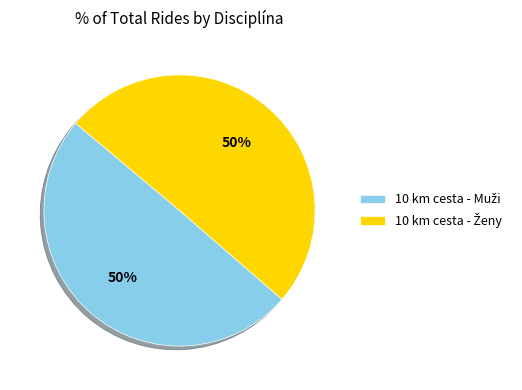

To the nearest percent, what is the average slice percentage?

50%